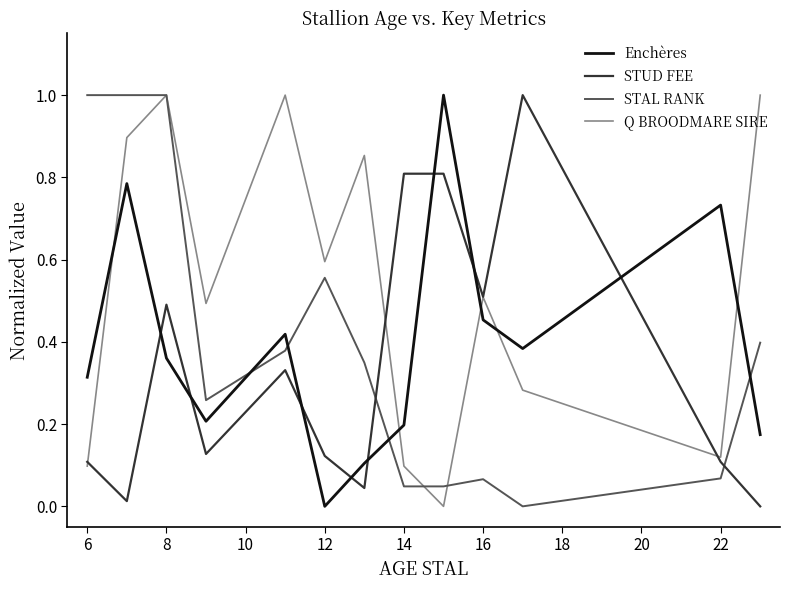

Is this an area chart (filled region under the line)?

No